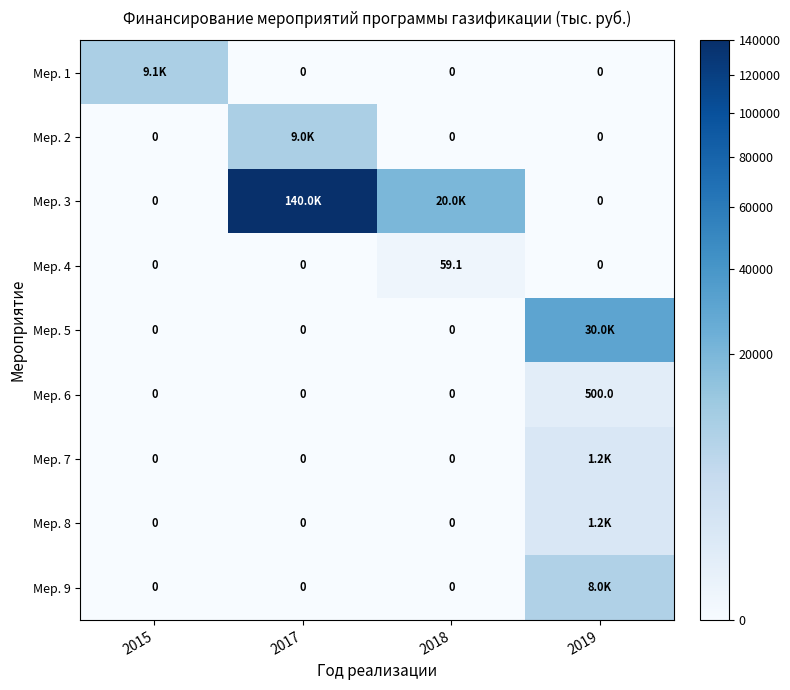

Where is Мер. 8 nearest to the value 600?

2015